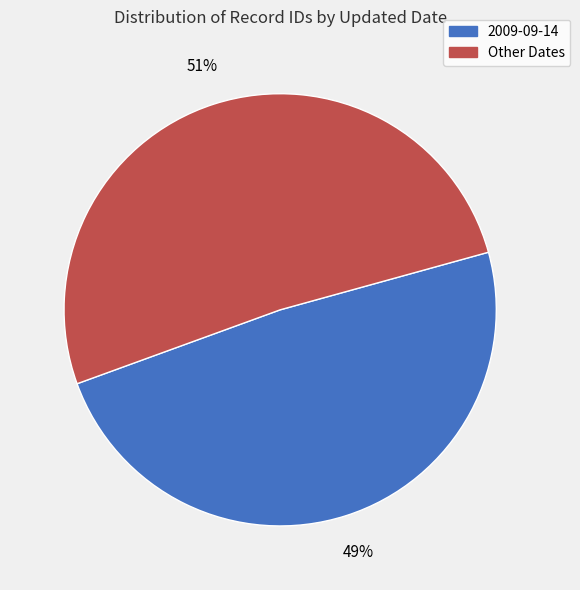

Is there any slice that represents more than half of the pie?

Yes